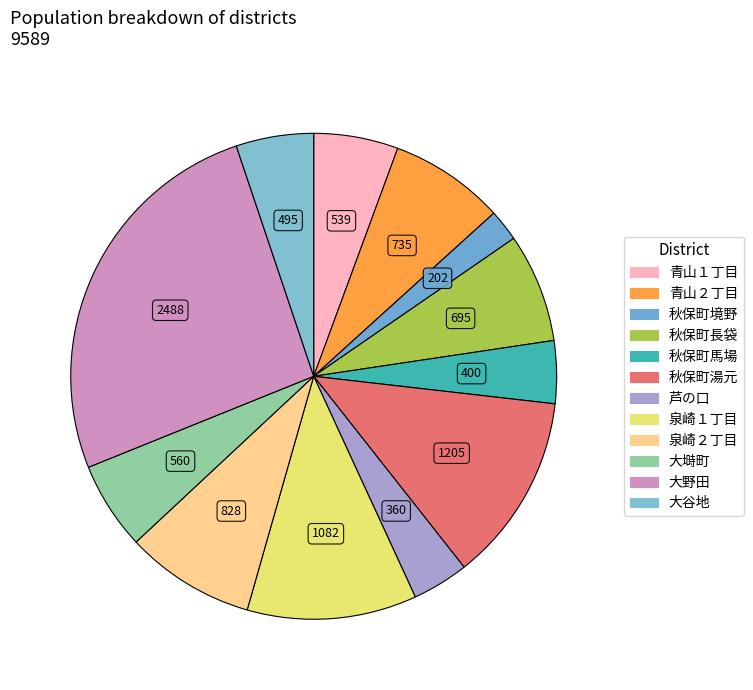

Is it true that 秋保町境野 is 2% of the pie?

True